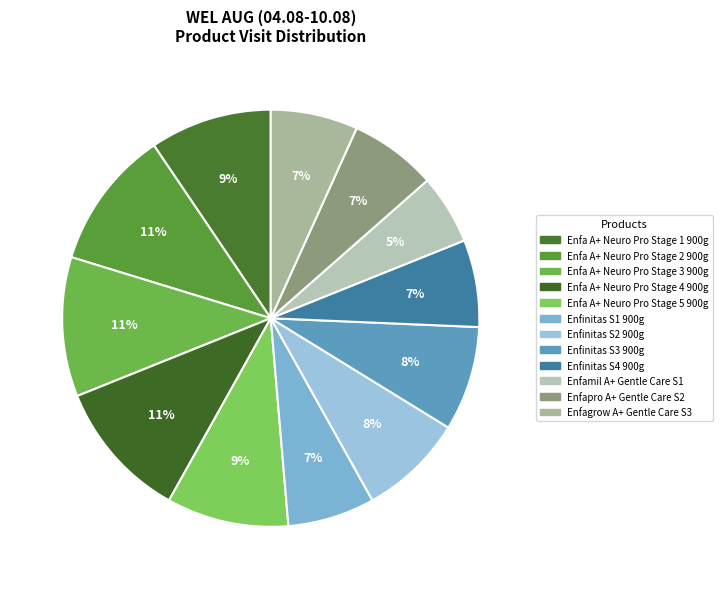

Is it true that Enfinitas S3 900g is 1% of the pie?

False